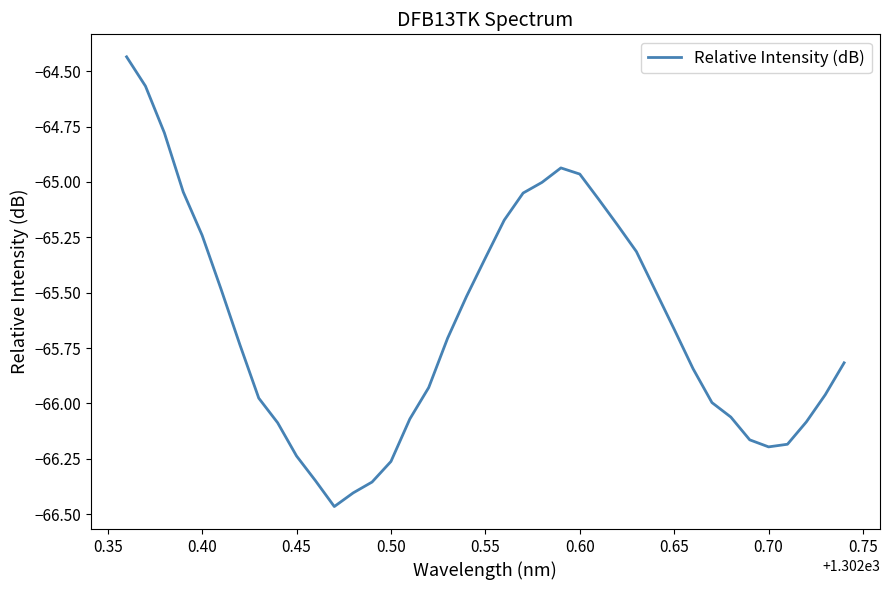

How many lines are shown in the chart?

1